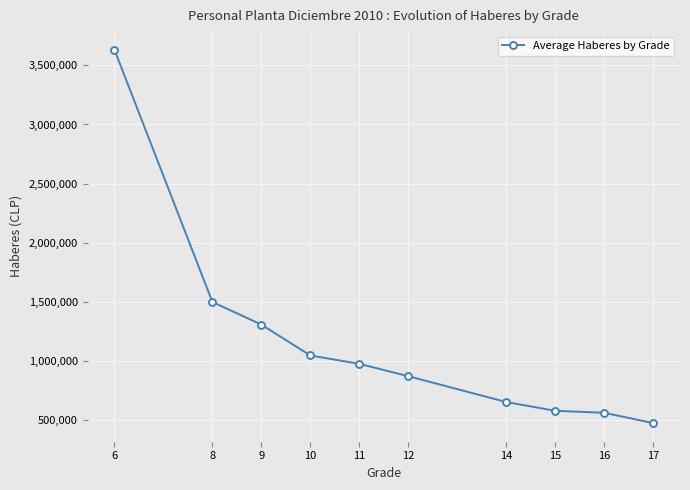

What is the value of the 3rd point from the left?

1308692